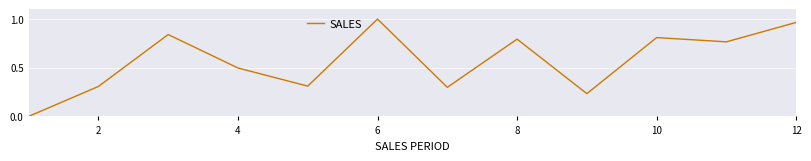

Reading left to right, list all the values displayed in this chart.

0.0	0.3	0.8	0.5	0.3	1.0	0.3	0.8	0.2	0.8	0.8	1.0